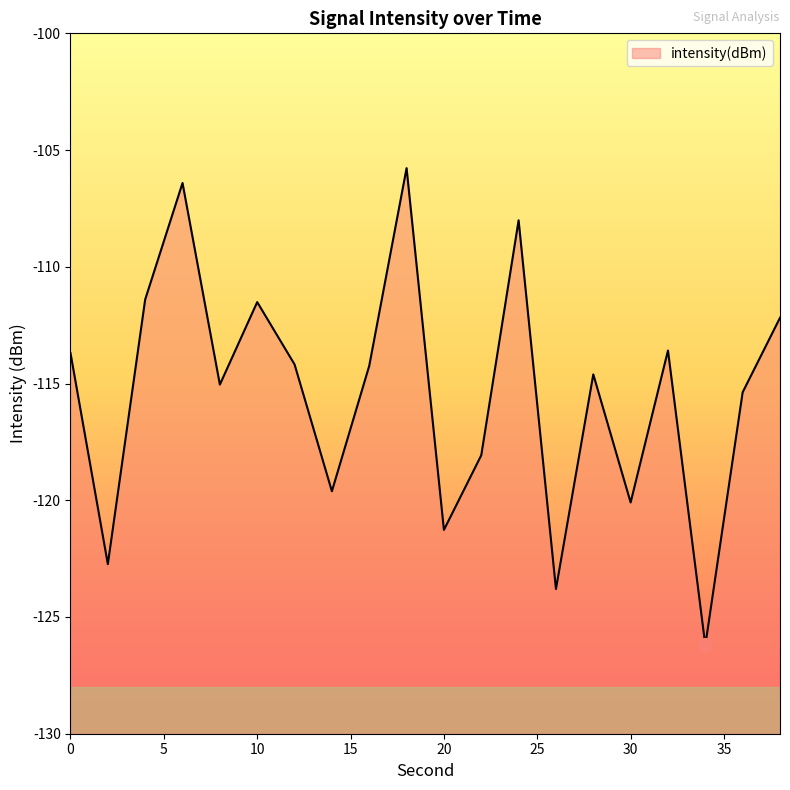

What is the difference between the maximum and minimum values?

20.4